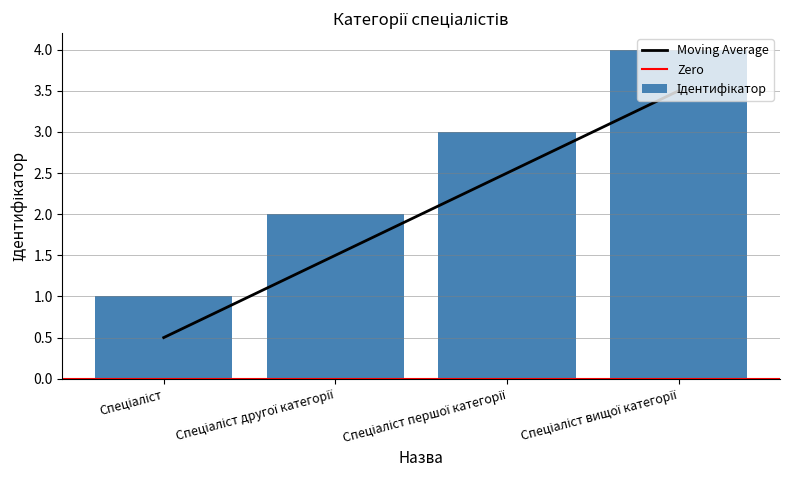

How many values in the Moving Average series are below 2?

2